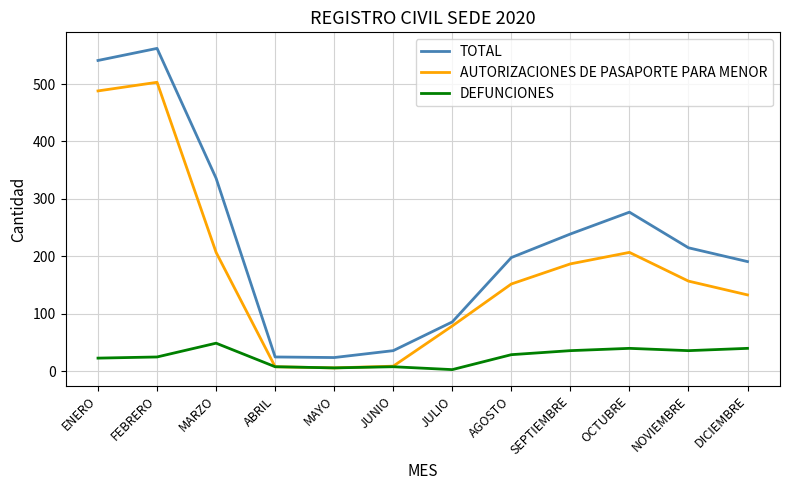

Which series has the largest total across all categories?

TOTAL